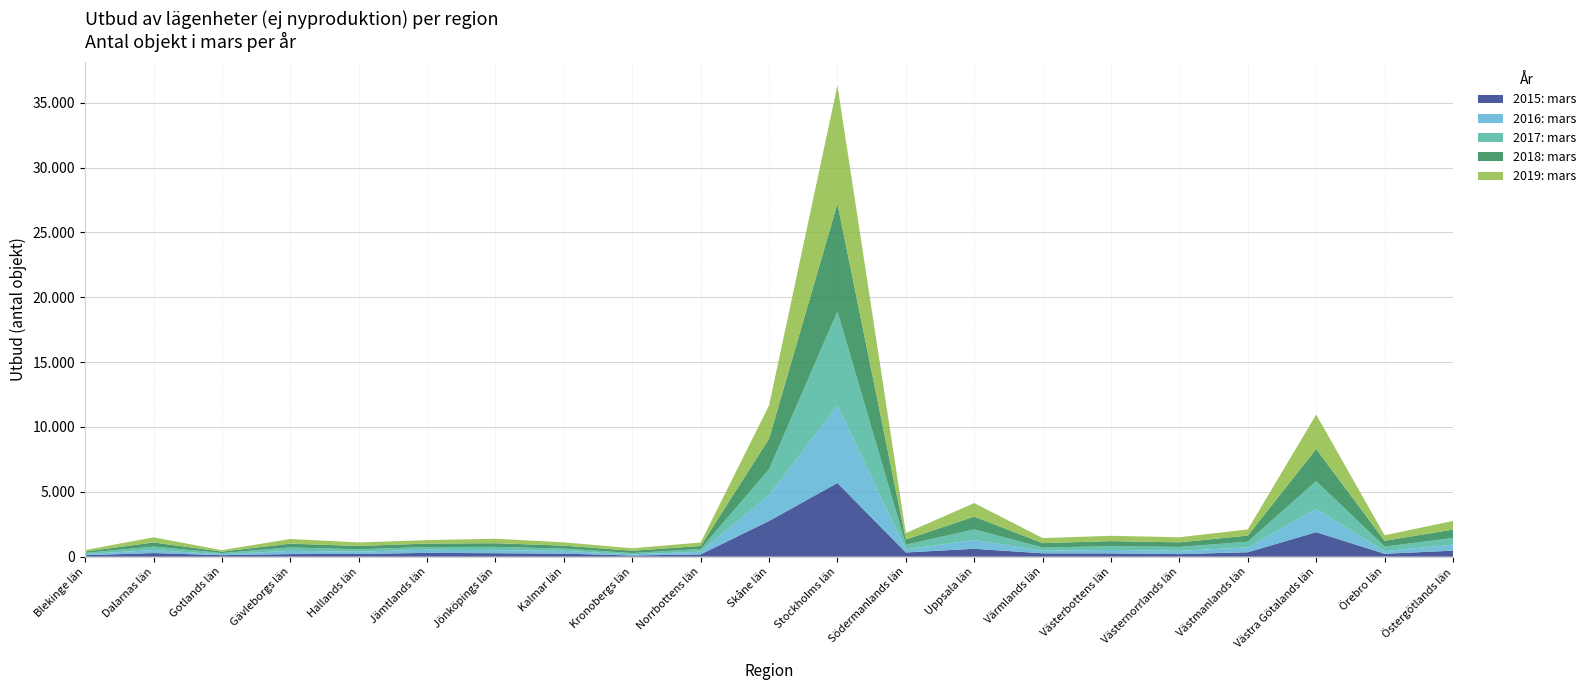

Reading right to left, extract all data points from this chart.

2015: mars: Östergötlands län=463	Örebro län=221	Västra Götalands län=1888	Västmanlands län=340	Västernorrlands län=197	Västerbottens län=253	Värmlands län=258	Uppsala län=609	Södermanlands län=322	Stockholms län=5681	Skåne län=2752	Norrbottens län=175	Kronobergs län=89	Kalmar län=234	Jönköpings län=266	Jämtlands län=291	Hallands län=210	Gävleborgs län=199	Gotlands län=115	Dalarnas län=275	Blekinge län=112
2016: mars: Östergötlands län=469	Örebro län=199	Västra Götalands län=1783	Västmanlands län=377	Västernorrlands län=255	Västerbottens län=265	Värmlands län=201	Uppsala län=675	Södermanlands län=242	Stockholms län=5972	Skåne län=1996	Norrbottens län=209	Kronobergs län=81	Kalmar län=216	Jönköpings län=229	Jämtlands län=243	Hallands län=176	Gävleborgs län=247	Gotlands län=74	Dalarnas län=227	Blekinge län=91
2017: mars: Östergötlands län=505	Örebro län=359	Västra Götalands län=2153	Västmanlands län=432	Västernorrlands län=301	Västerbottens län=288	Värmlands län=248	Uppsala län=816	Södermanlands län=356	Stockholms län=7257	Skåne län=1991	Norrbottens län=207	Kronobergs län=107	Kalmar län=174	Jönköpings län=258	Jämtlands län=207	Hallands län=182	Gävleborgs län=265	Gotlands län=91	Dalarnas län=275	Blekinge län=89
2018: mars: Östergötlands län=651	Örebro län=445	Västra Götalands län=2479	Västmanlands län=476	Västernorrlands län=352	Västerbottens län=391	Värmlands län=337	Uppsala län=988	Södermanlands län=401	Stockholms län=8319	Skåne län=2361	Norrbottens län=231	Kronobergs län=178	Kalmar län=228	Jönköpings län=284	Jämtlands län=267	Hallands län=257	Gävleborgs län=293	Gotlands län=109	Dalarnas län=319	Blekinge län=104
2019: mars: Östergötlands län=669	Örebro län=423	Västra Götalands län=2653	Västmanlands län=475	Västernorrlands län=391	Västerbottens län=410	Värmlands län=390	Uppsala län=1045	Södermanlands län=499	Stockholms län=9113	Skåne län=2559	Norrbottens län=270	Kronobergs län=191	Kalmar län=252	Jönköpings län=344	Jämtlands län=267	Hallands län=271	Gävleborgs län=360	Gotlands län=113	Dalarnas län=394	Blekinge län=115